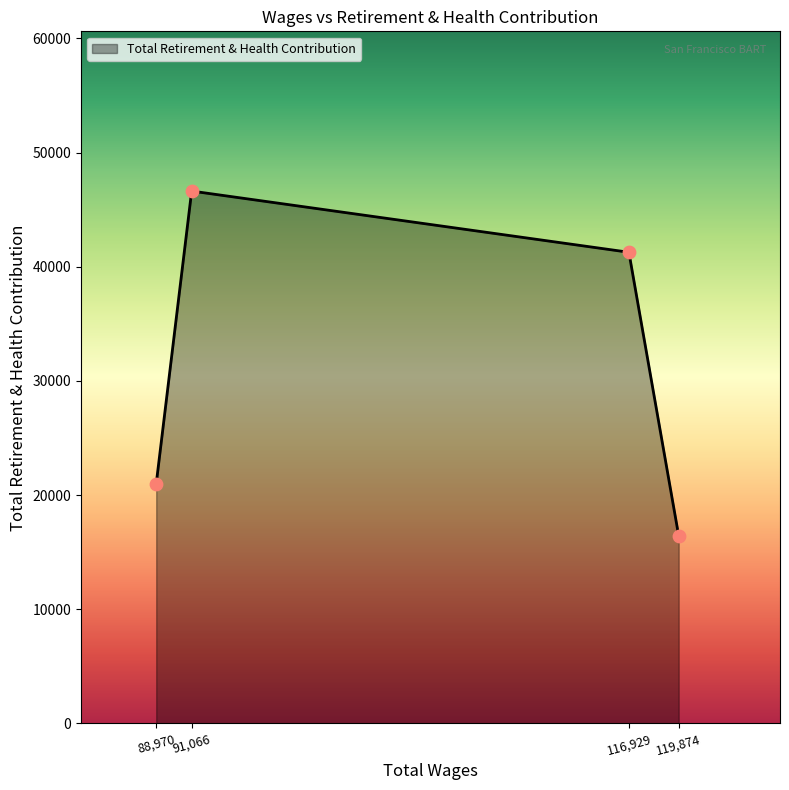

Which has a higher value, 119,874 or 116,929?

116,929